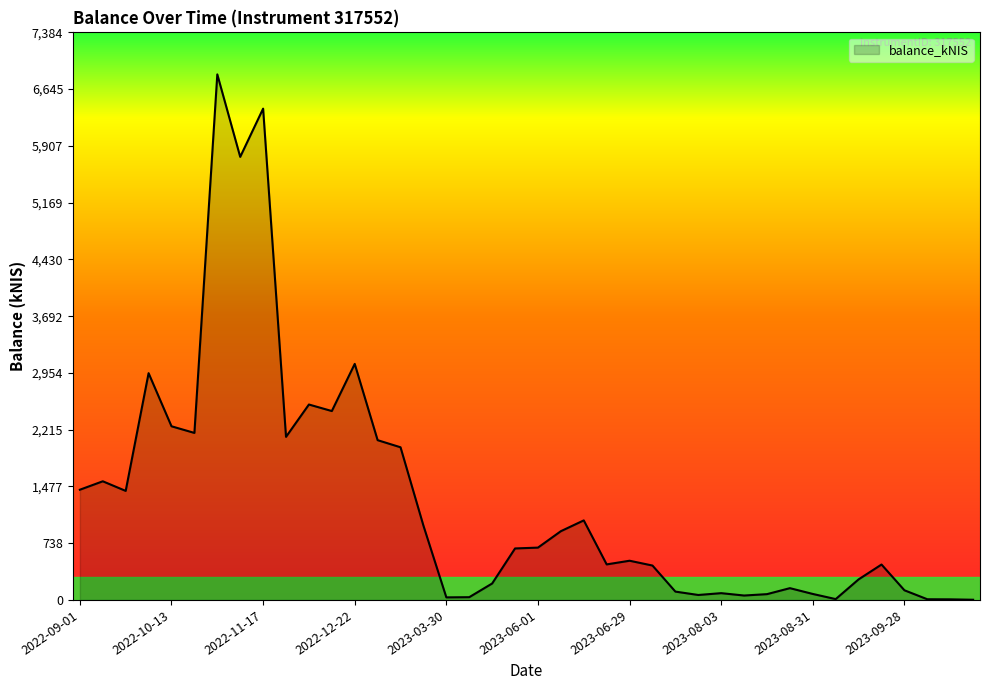

What is the maximum value shown in the chart?

6836.9